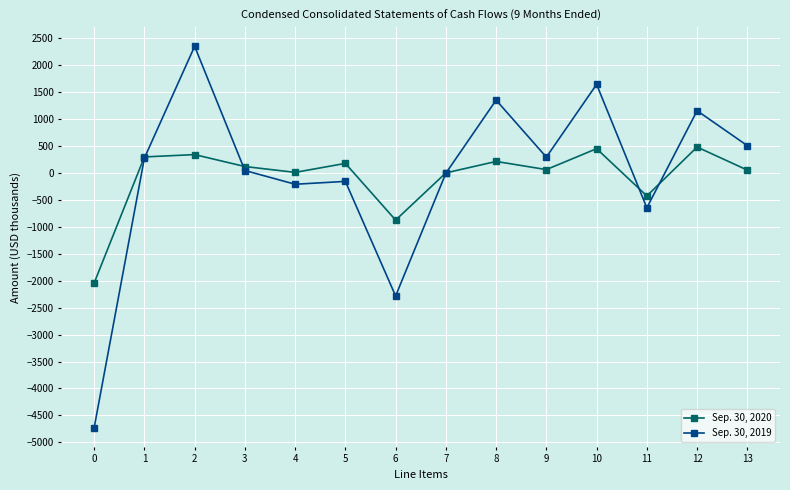

What is the total value across all series at 9?

353